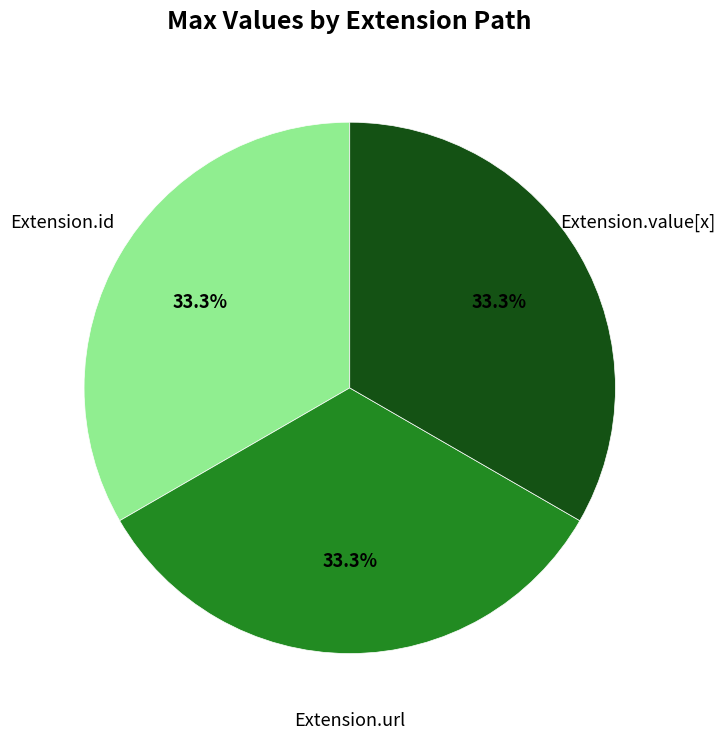

Does any single category account for the majority?

No